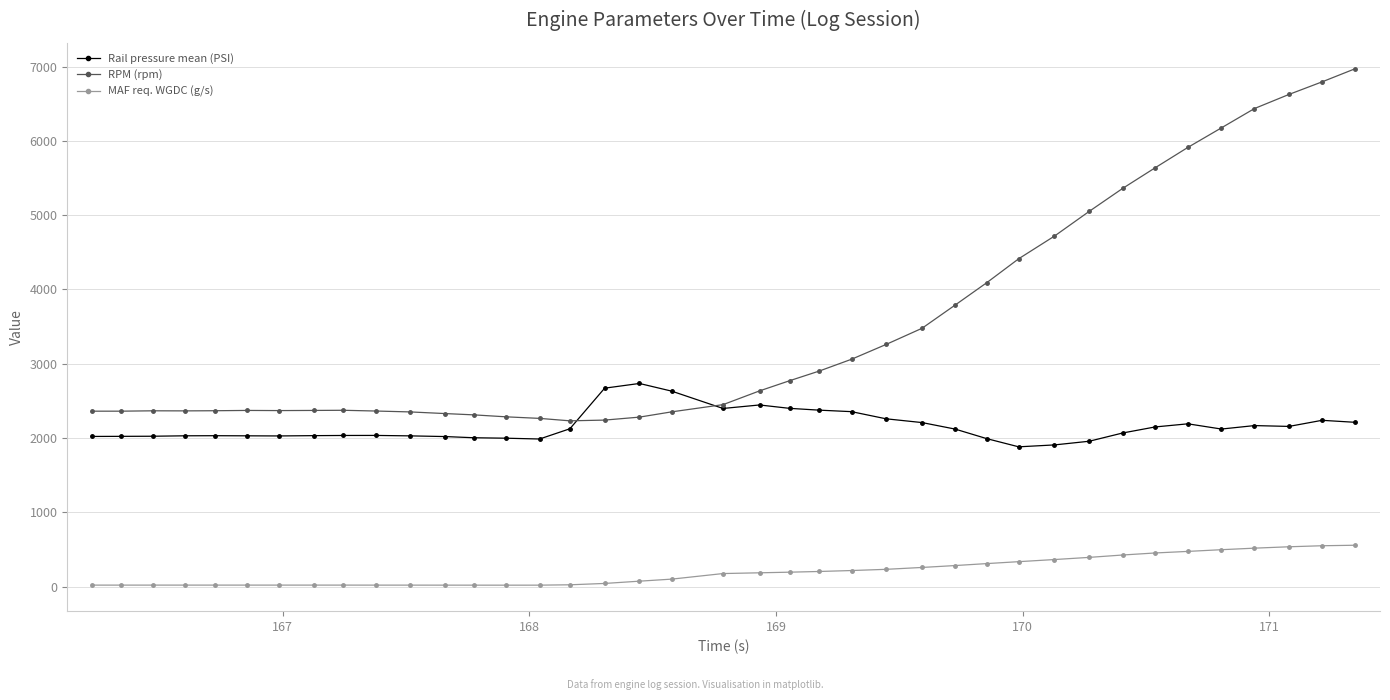

Which series has the widest spread of values?

RPM (rpm)